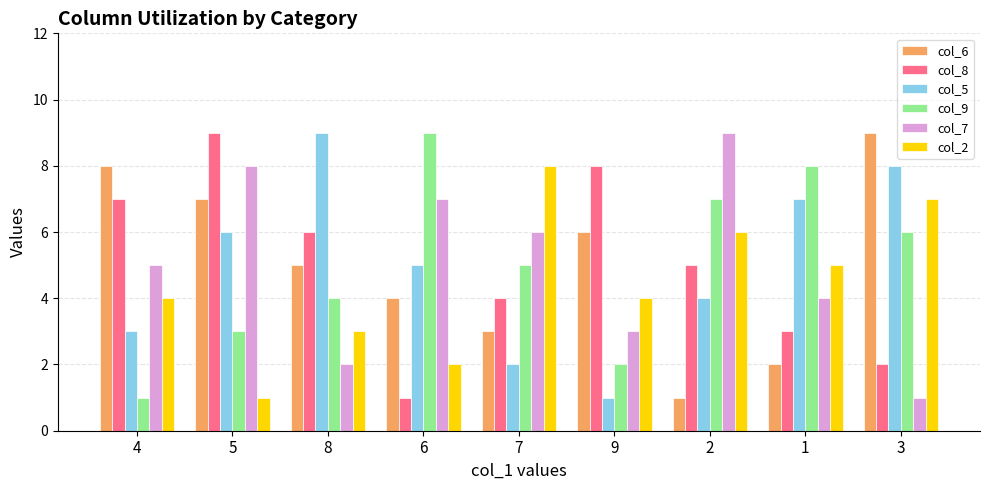

What is the greatest value displayed?

9